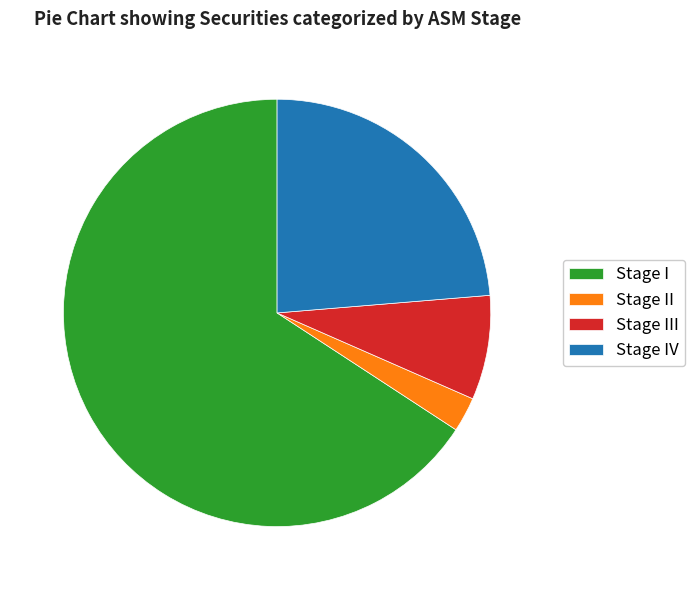

Count the number of slices in the pie.

4